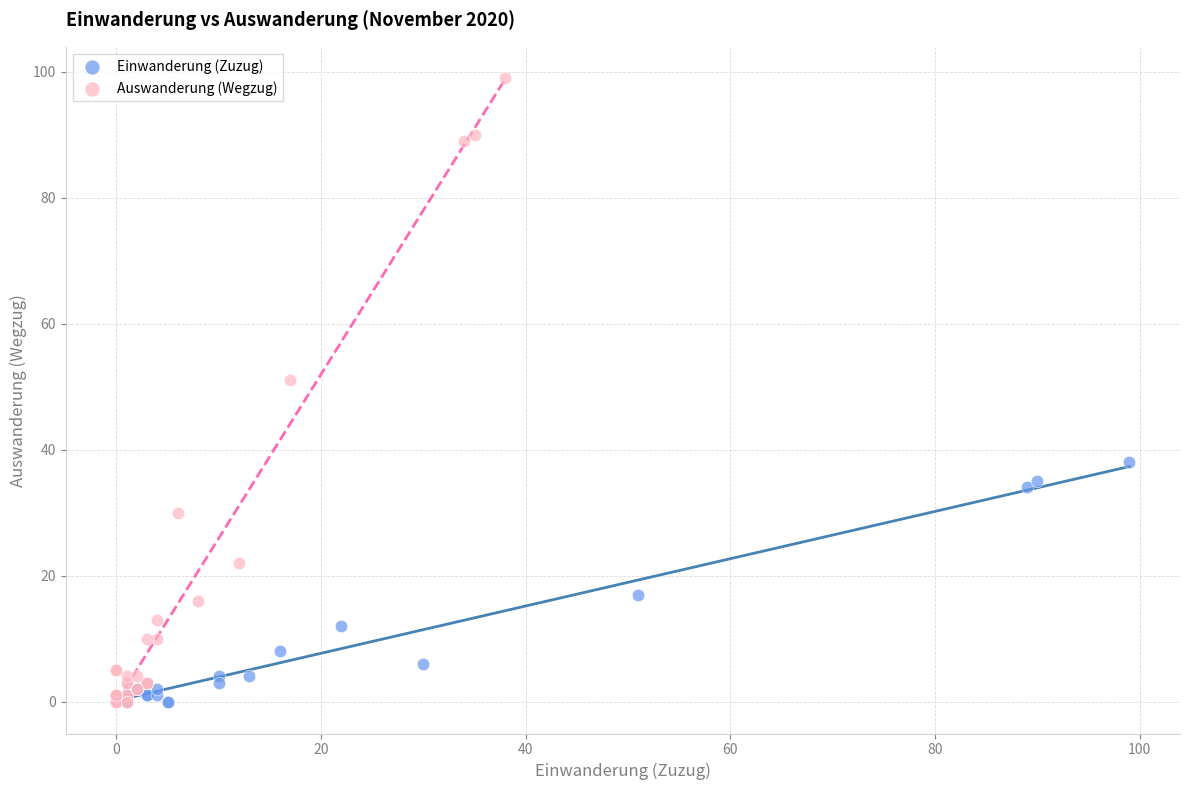

Which series has the widest spread of Y values?

Auswanderung (Wegzug)